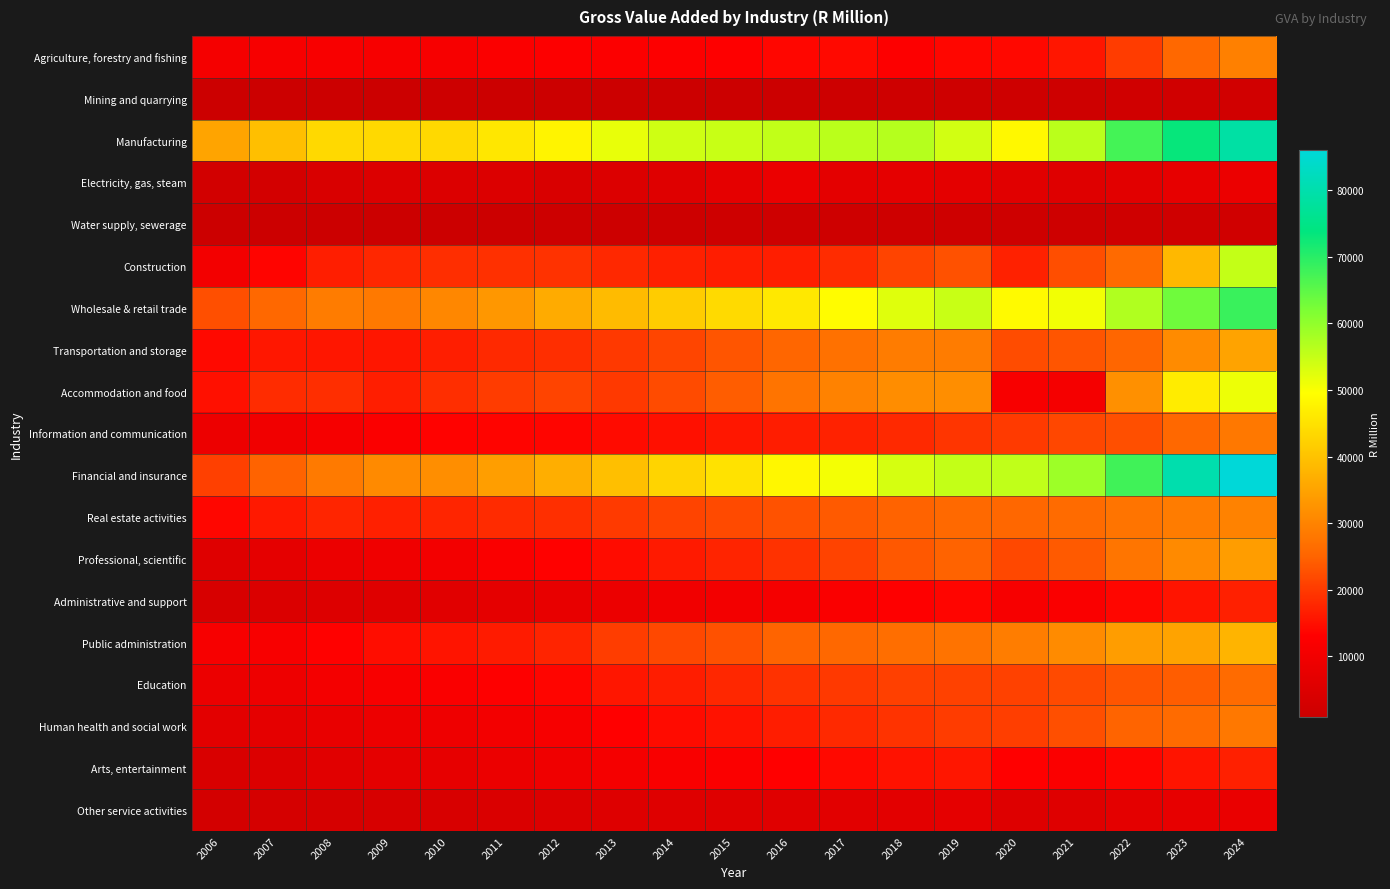

Reading right to left, extract all data points from this chart.

Agriculture, forestry and fishing: 2024=29355	2023=25571	2022=20320	2021=15706	2020=14103	2019=13864	2018=12821	2017=14161	2016=13864	2015=12931	2014=12779	2013=12570	2012=12824	2011=12246	2010=11215	2009=11322	2008=11583	2007=11168	2006=10935
Mining and quarrying: 2024=2171	2023=1953	2022=1896	2021=1658	2020=1472	2019=1615	2018=1561	2017=1321	2016=1153	2015=1047	2014=1083	2013=990	2012=1000	2011=1041	2010=1173	2009=1041	2008=1038	2007=880	2006=832
Manufacturing: 2024=78880	2023=73256	2022=67453	2021=56013	2020=48552	2019=53874	2018=56630	2017=55984	2016=55429	2015=54758	2014=54144	2013=51787	2012=47855	2011=45848	2010=43620	2009=43498	2008=43521	2007=39473	2006=35268
Electricity, gas, steam: 2024=8654	2023=7538	2022=6310	2021=5609	2020=6093	2019=6666	2018=7001	2017=6739	2016=8390	2015=7063	2014=5503	2013=4722	2012=4306	2011=4706	2010=4939	2009=4980	2008=4136	2007=2758	2006=2528
Water supply, sewerage: 2024=1864	2023=1803	2022=1675	2021=1631	2020=1549	2019=1630	2018=1629	2017=1498	2016=1452	2015=1418	2014=1329	2013=1294	2012=1220	2011=897	2010=921	2009=841	2008=867	2007=925	2006=911
Construction: 2024=55302	2023=38472	2022=25926	2021=22419	2020=17033	2019=22817	2018=21185	2017=18451	2016=16764	2015=16505	2014=16882	2013=17923	2012=19043	2011=18927	2010=18551	2009=17764	2008=16776	2007=13502	2006=10242
Wholesale & retail trade: 2024=68420	2023=63258	2022=57065	2021=50756	2020=48931	2019=54673	2018=52615	2017=49206	2016=46042	2015=43796	2014=41598	2013=38965	2012=36219	2011=33104	2010=30593	2009=28405	2008=28673	2007=25611	2006=22610
Transportation and storage: 2024=34990	2023=31200	2022=25305	2021=23174	2020=22180	2019=28721	2018=28771	2017=27142	2016=25221	2015=23203	2014=21449	2013=19825	2012=18656	2011=18144	2010=16729	2009=15737	2008=15800	2007=15835	2006=14160
Accommodation and food: 2024=51287	2023=46491	2022=32082	2021=10719	2020=11633	2019=31714	2018=31648	2017=29784	2016=27537	2015=24270	2014=22002	2013=19827	2012=21197	2011=20290	2010=18629	2009=16731	2008=18645	2007=18328	2006=15016
Information and communication: 2024=28249	2023=25495	2022=22494	2021=21588	2020=20093	2019=19388	2018=18154	2017=17224	2016=16557	2015=15950	2014=15000	2013=14398	2012=13775	2011=13611	2010=13352	2009=12217	2008=11103	2007=9965	2006=8902
Financial and insurance: 2024=86130	2023=80167	2022=67711	2021=58829	2020=55562	2019=55179	2018=53478	2017=50516	2016=48351	2015=45129	2014=42684	2013=39406	2012=36735	2011=34201	2010=31777	2009=31099	2008=28637	2007=24964	2006=20744
Real estate activities: 2024=29654	2023=28662	2022=27544	2021=26042	2020=25357	2019=25756	2018=24924	2017=23924	2016=22825	2015=21930	2014=21169	2013=20042	2012=18802	2011=18235	2010=17652	2009=16888	2008=17520	2007=16136	2006=13864
Professional, scientific: 2024=34128	2023=31095	2022=27772	2021=23838	2020=21792	2019=24839	2018=23524	2017=21098	2016=19048	2015=17474	2014=16251	2013=14624	2012=13207	2011=11851	2010=10411	2009=9552	2008=8534	2007=6864	2006=5622
Administrative and support: 2024=16974	2023=15544	2022=13878	2021=12025	2020=11245	2019=13688	2018=12948	2017=12063	2016=10940	2015=10280	2014=9700	2013=8754	2012=7820	2011=6959	2010=6117	2009=5508	2008=5107	2007=4530	2006=3720
Public administration: 2024=37718	2023=35073	2022=34117	2021=31282	2020=28860	2019=27485	2018=26583	2017=25618	2016=25092	2015=22783	2014=21704	2013=20385	2012=17327	2011=16483	2010=15498	2009=14705	2008=13212	2007=11521	2006=11181
Education: 2024=26101	2023=24232	2022=23254	2021=21846	2020=20841	2019=20833	2018=20771	2017=19903	2016=19088	2015=17762	2014=16635	2013=15767	2012=13804	2011=12837	2010=11934	2009=11338	2008=10544	2007=9242	2006=8555
Human health and social work: 2024=28171	2023=26009	2022=25008	2021=22540	2020=20622	2019=20305	2018=19243	2017=18006	2016=16653	2015=15305	2014=14489	2013=13140	2012=11179	2011=10269	2010=9446	2009=8903	2008=7871	2007=6969	2006=6410
Arts, entertainment: 2024=16901	2023=15509	2022=13678	2021=12257	2020=13159	2019=15761	2018=15239	2017=14165	2016=13067	2015=12310	2014=11825	2013=10766	2012=9544	2011=8539	2010=7517	2009=6902	2008=6040	2007=4915	2006=4316
Other service activities: 2024=8206	2023=7502	2022=6753	2021=5552	2020=5172	2019=6910	2018=6652	2017=6248	2016=5865	2015=5652	2014=5501	2013=5189	2012=4807	2011=4428	2010=3927	2009=3586	2008=3446	2007=3077	2006=2739